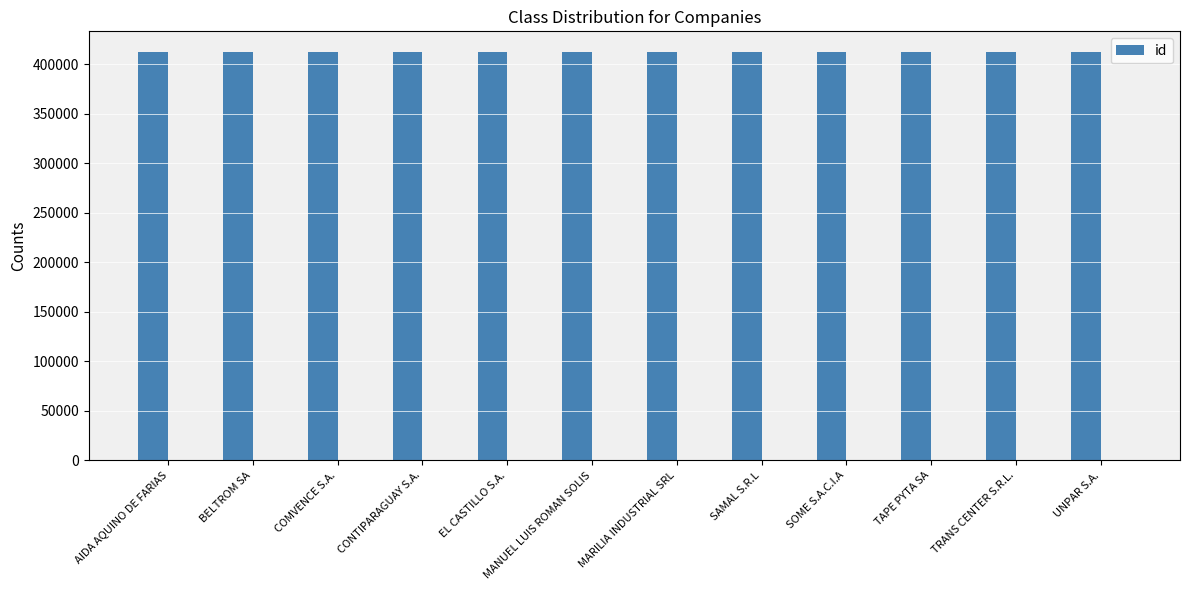

At which label does the data first exceed 412842?

COMVENCE S.A.